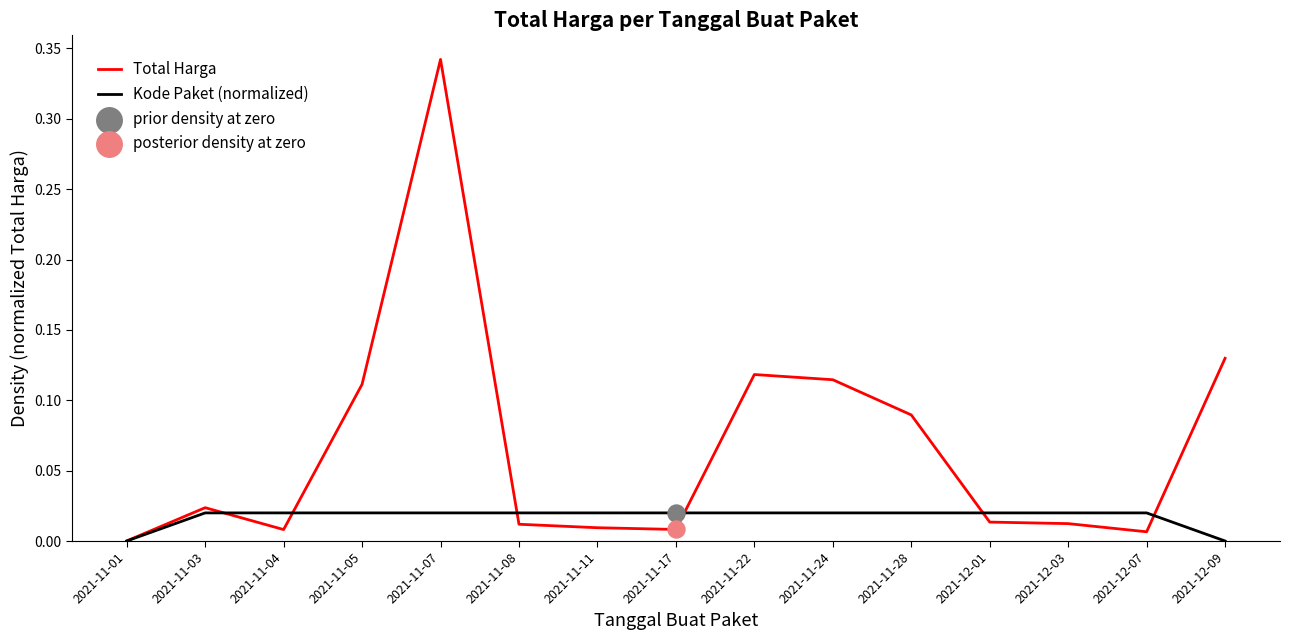

Which series has the largest range (max minus min)?

Total Harga